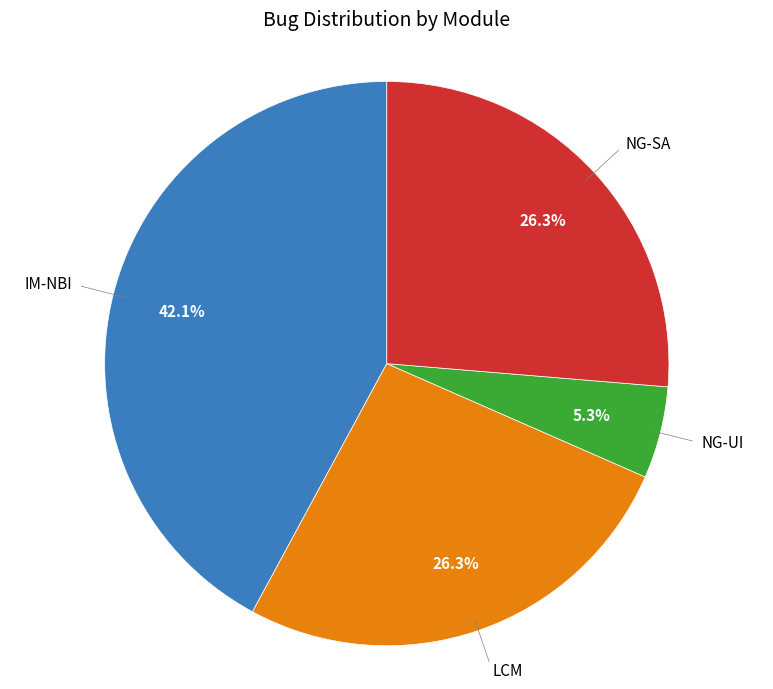

Is IM-NBI the majority of the pie?

No